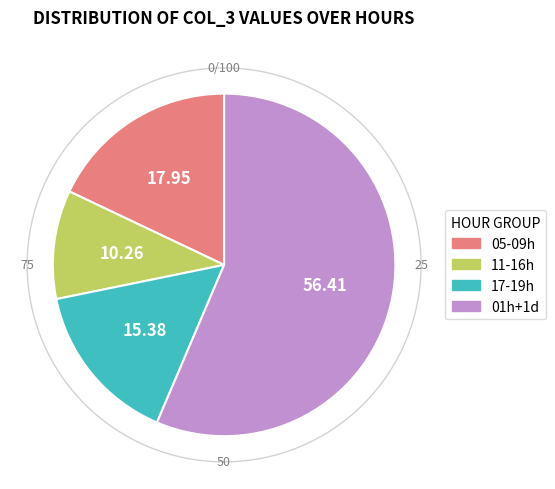

Is there a majority slice in this chart?

Yes